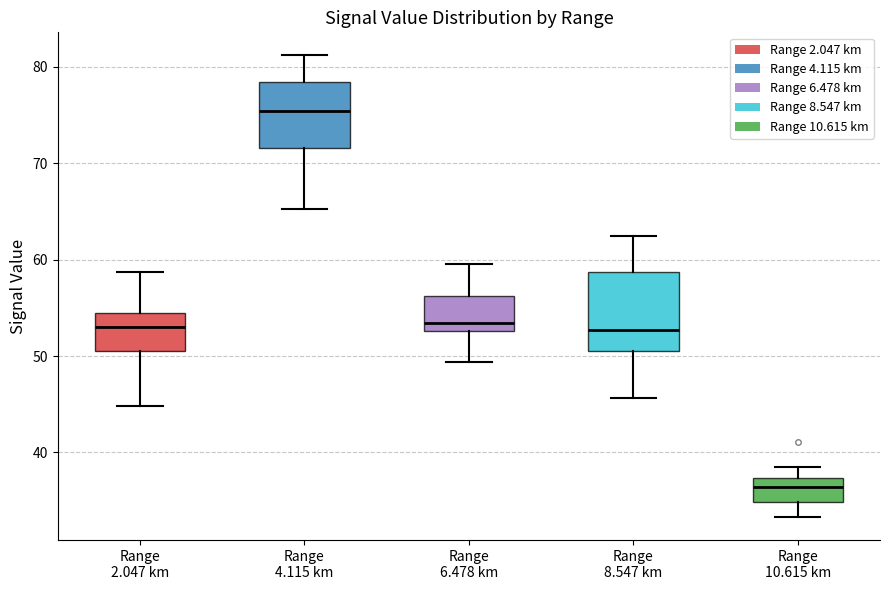

Reading left to right, read every box against the y-axis: the position of its median line, the range the box covers, and the ends of its whiskers. The values are not printed on the chart, so give them approximately, as read against the axis.

Range 2.047 km: median 53, box 51 to 54, whiskers 45 to 59
Range 4.115 km: median 75, box 72 to 78, whiskers 65 to 81
Range 6.478 km: median 53 (just above the box's lower edge), box 53 to 56, whiskers 49 to 60
Range 8.547 km: median 53, box 51 to 59, whiskers 46 to 63
Range 10.615 km: median 36, box 35 to 37, whiskers 33 to 39